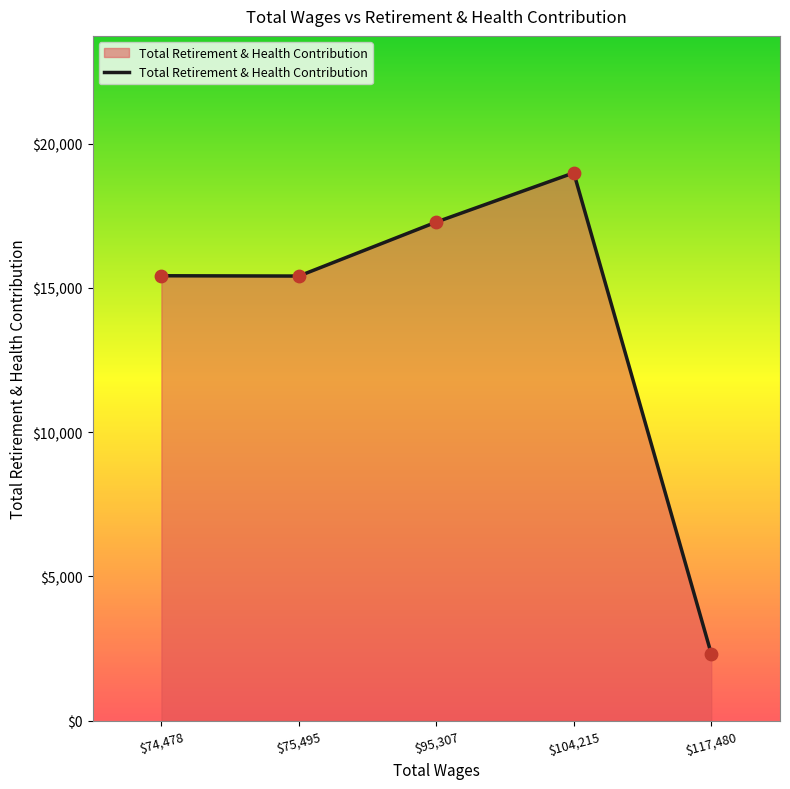

Between $104,215 and $74,478, which is larger?

$104,215